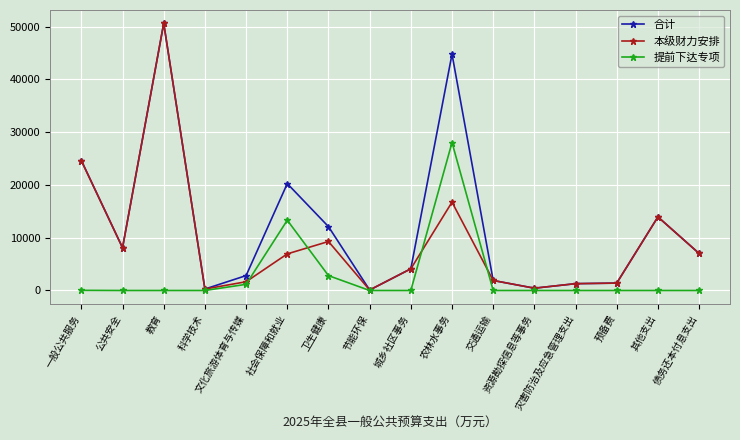

Rank the series by their average value, from lowest to highest.

提前下达专项, 本级财力安排, 合计